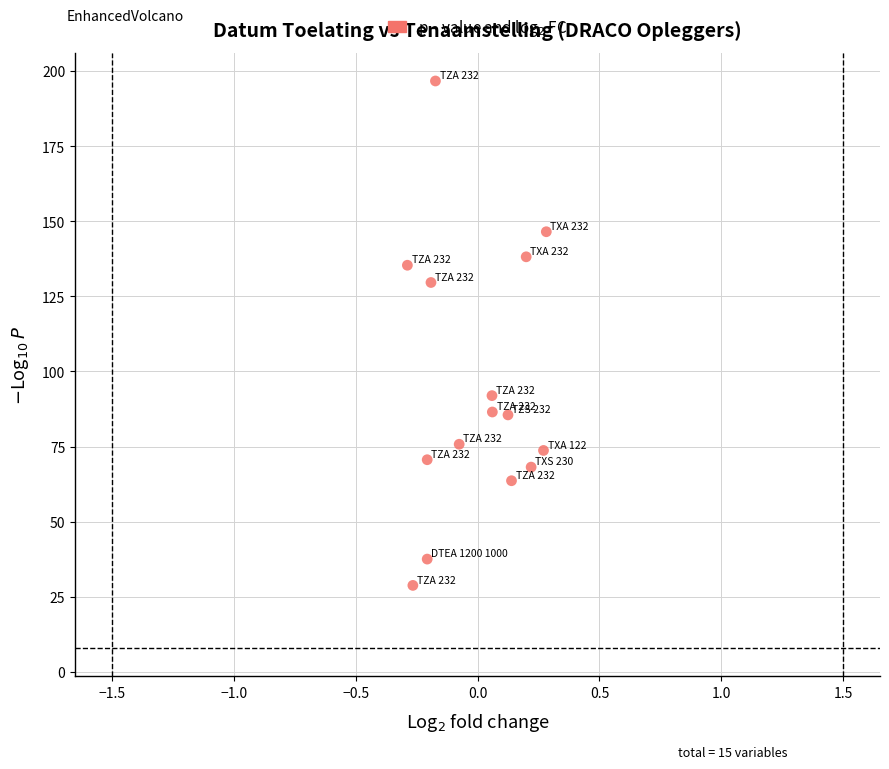

What Y value in the scatter plot is closest to 112?

129.6